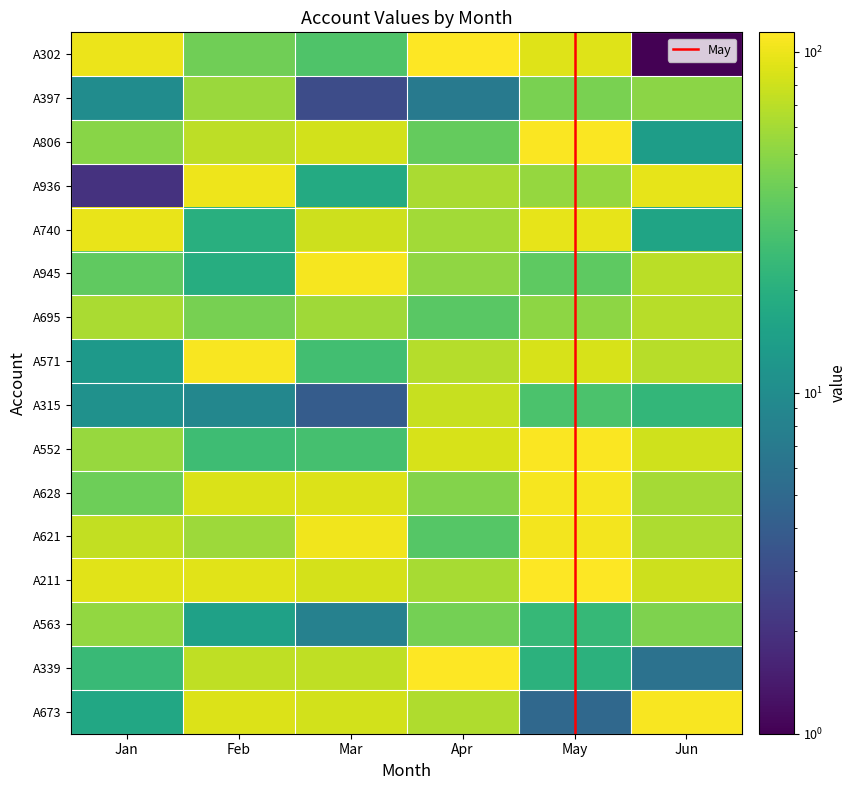

At Apr, list the series in order from largest to smallest.

A302, A339, A552, A315, A571, A673, A936, A211, A740, A945, A628, A563, A806, A695, A621, A397